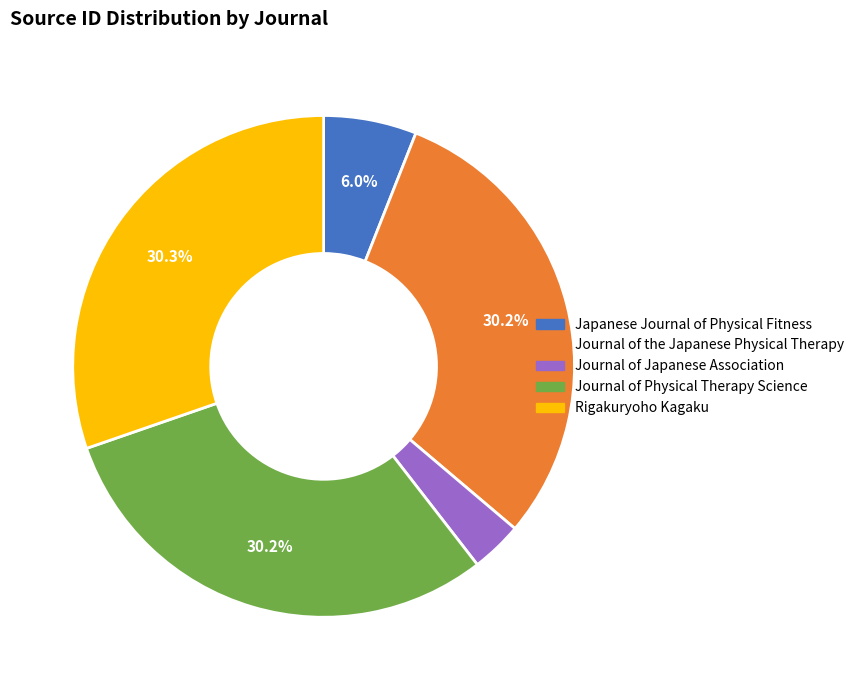

Does any single category account for the majority?

No